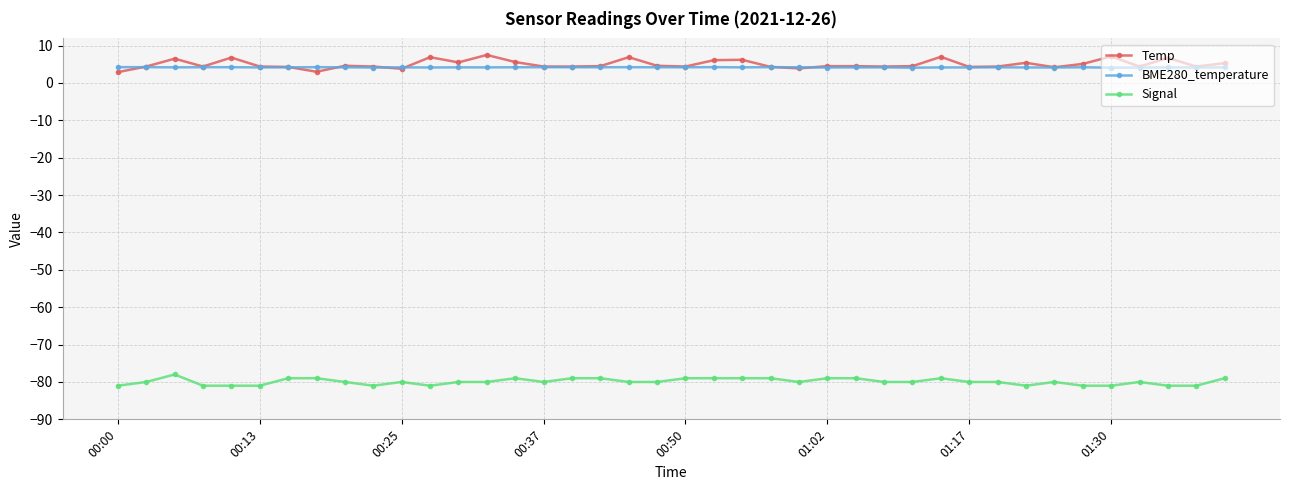

True or false: Temp has more than 1 points higher than both neighbors.

True